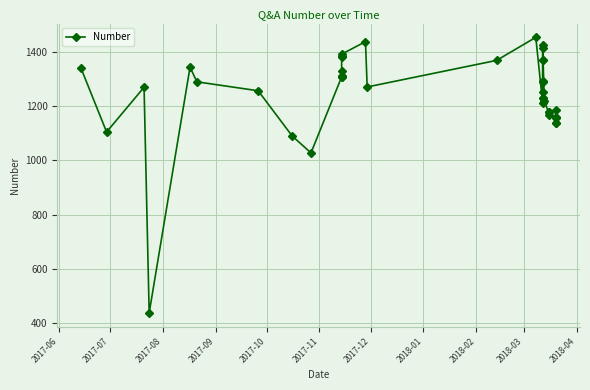

The chart shows a value of 379 at 23. True or false?

False